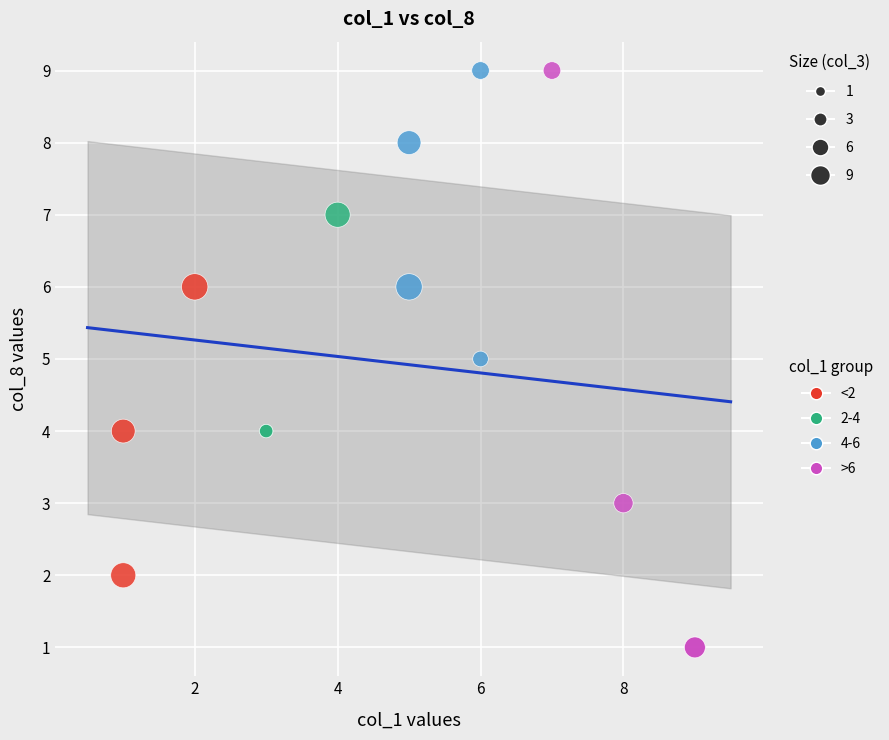

Which series has the widest spread of Y values?

>6